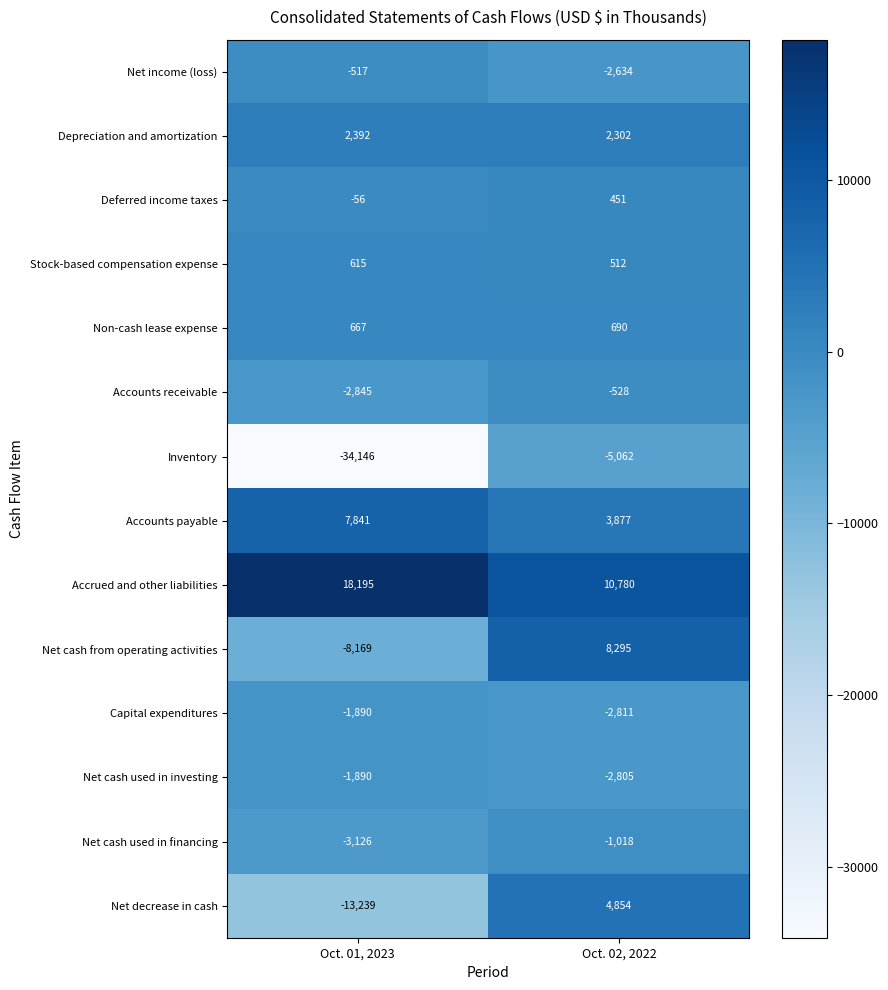

The value of Net income (loss) at Oct. 01, 2023 is -112. True or false?

False